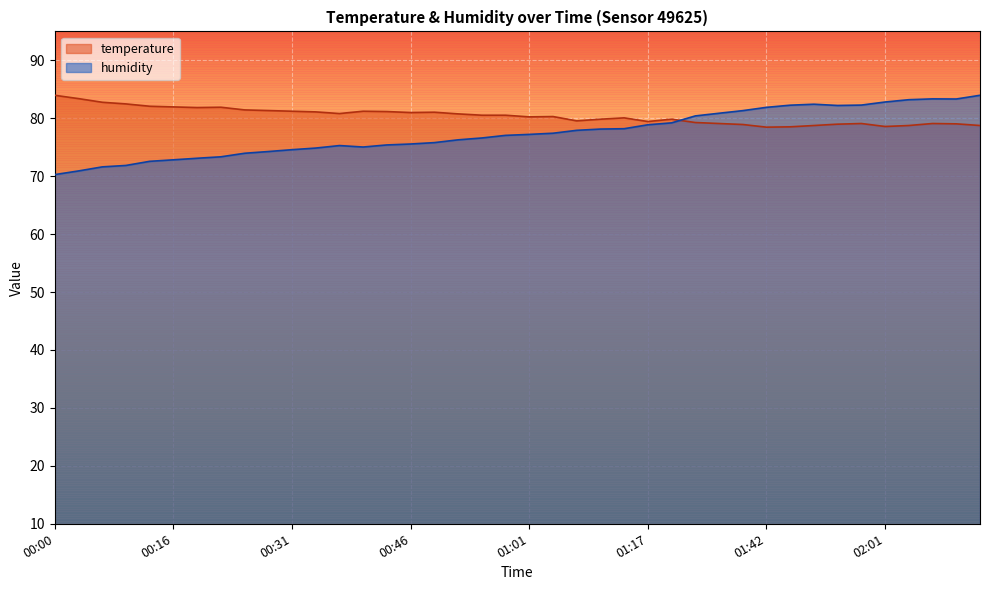

What is the value of the humidity point at the 21st from the left?

77.2